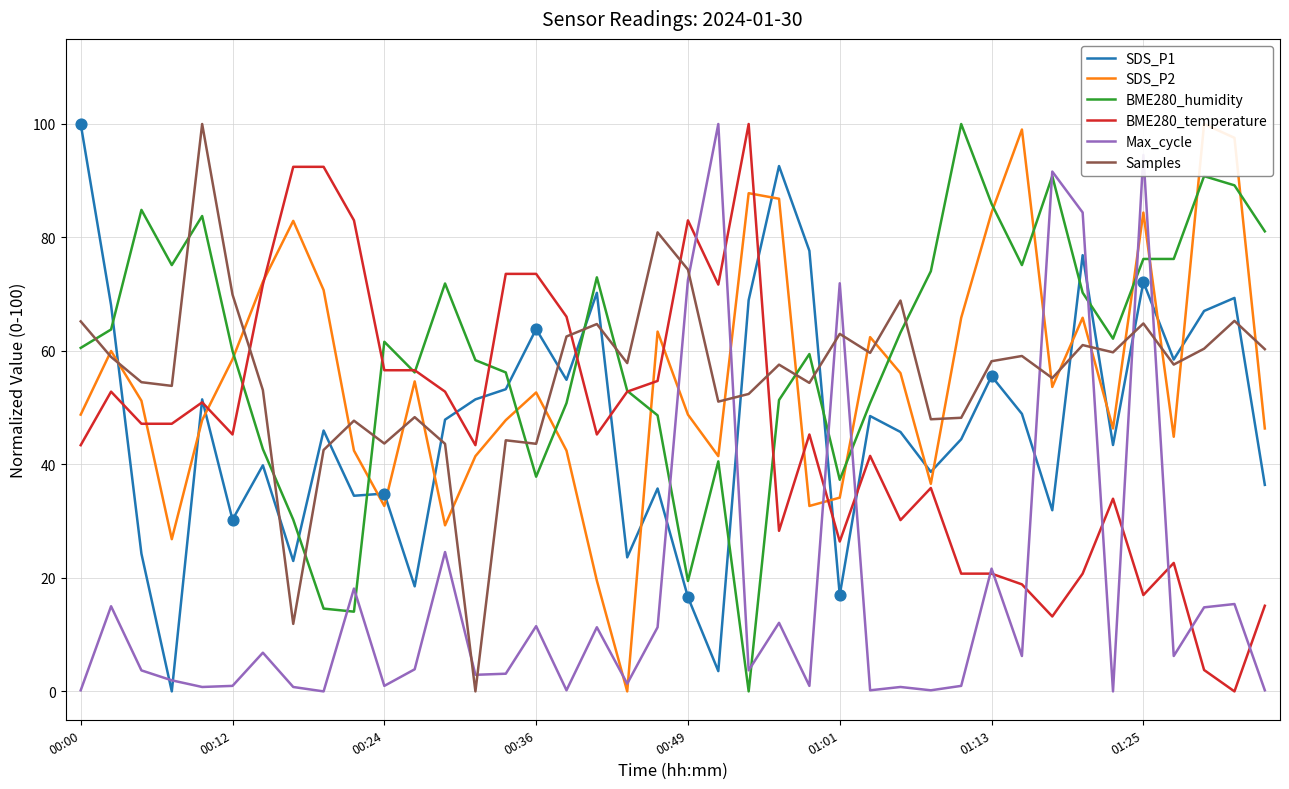

Which series has the largest total across all categories?

BME280_humidity